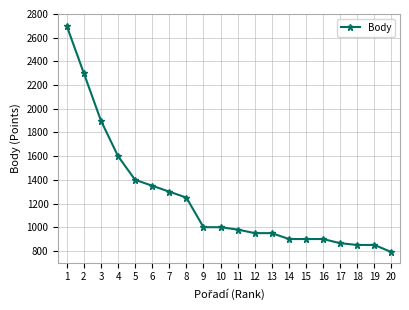

Does the chart have visible grid lines?

Yes